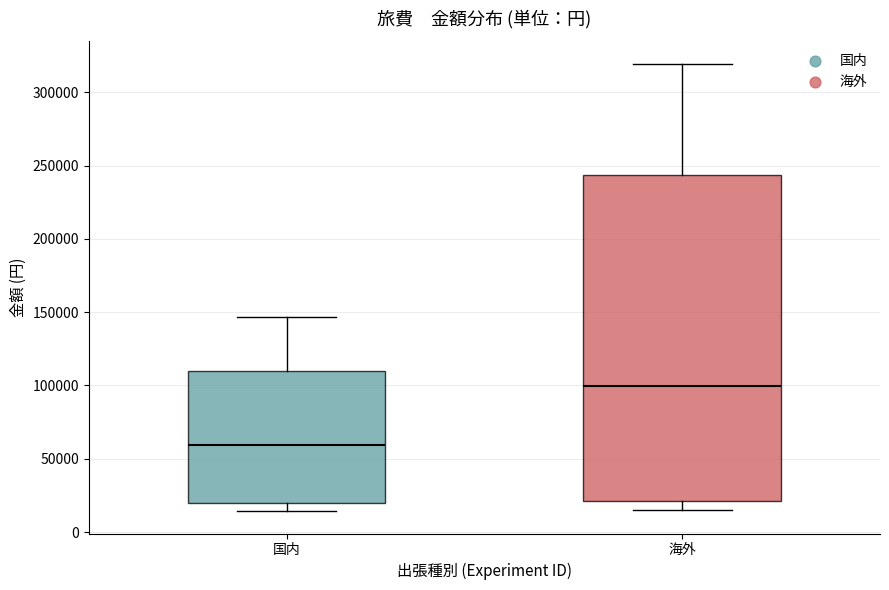

Where is the upper edge of the box for 国内 on the y-axis? The values are not printed on the chart, so give them approximately, as read against the axis.

110000